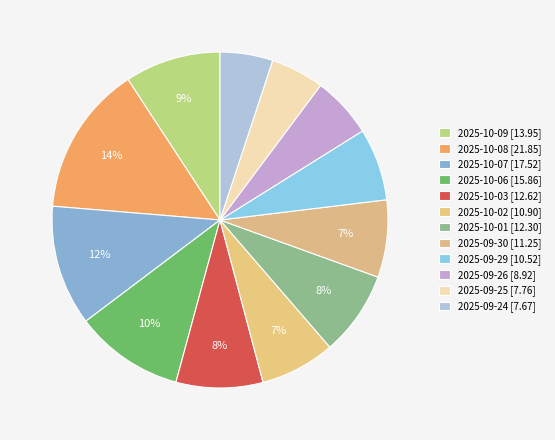

The 2025-09-30 slice represents 7% of the pie. True or false?

True